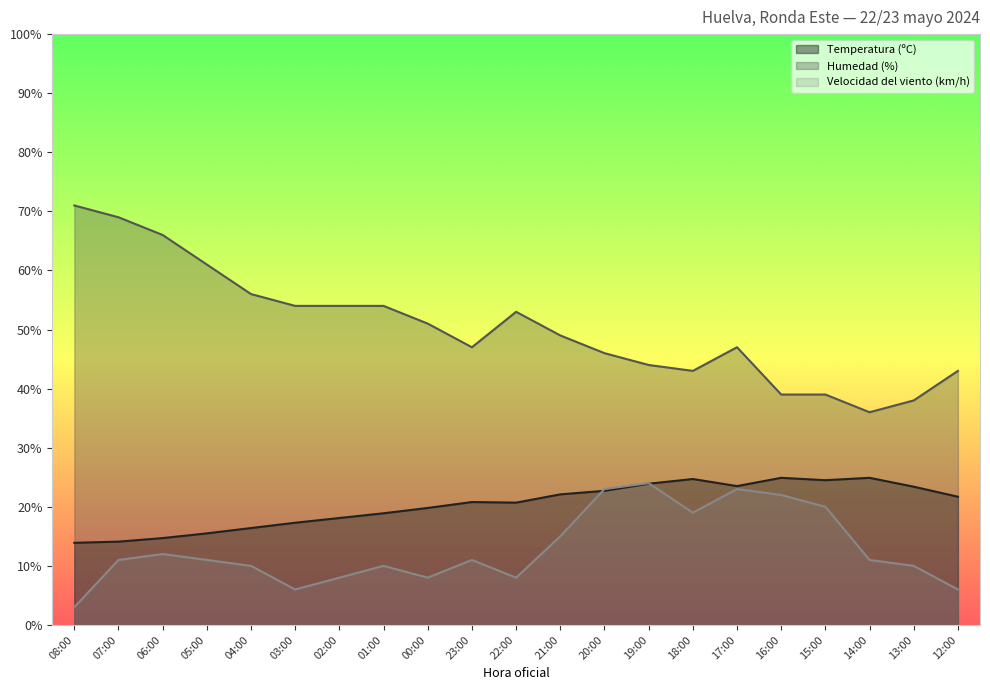

At which category does Velocidad del viento (km/h) reach its first local peak?

06:00